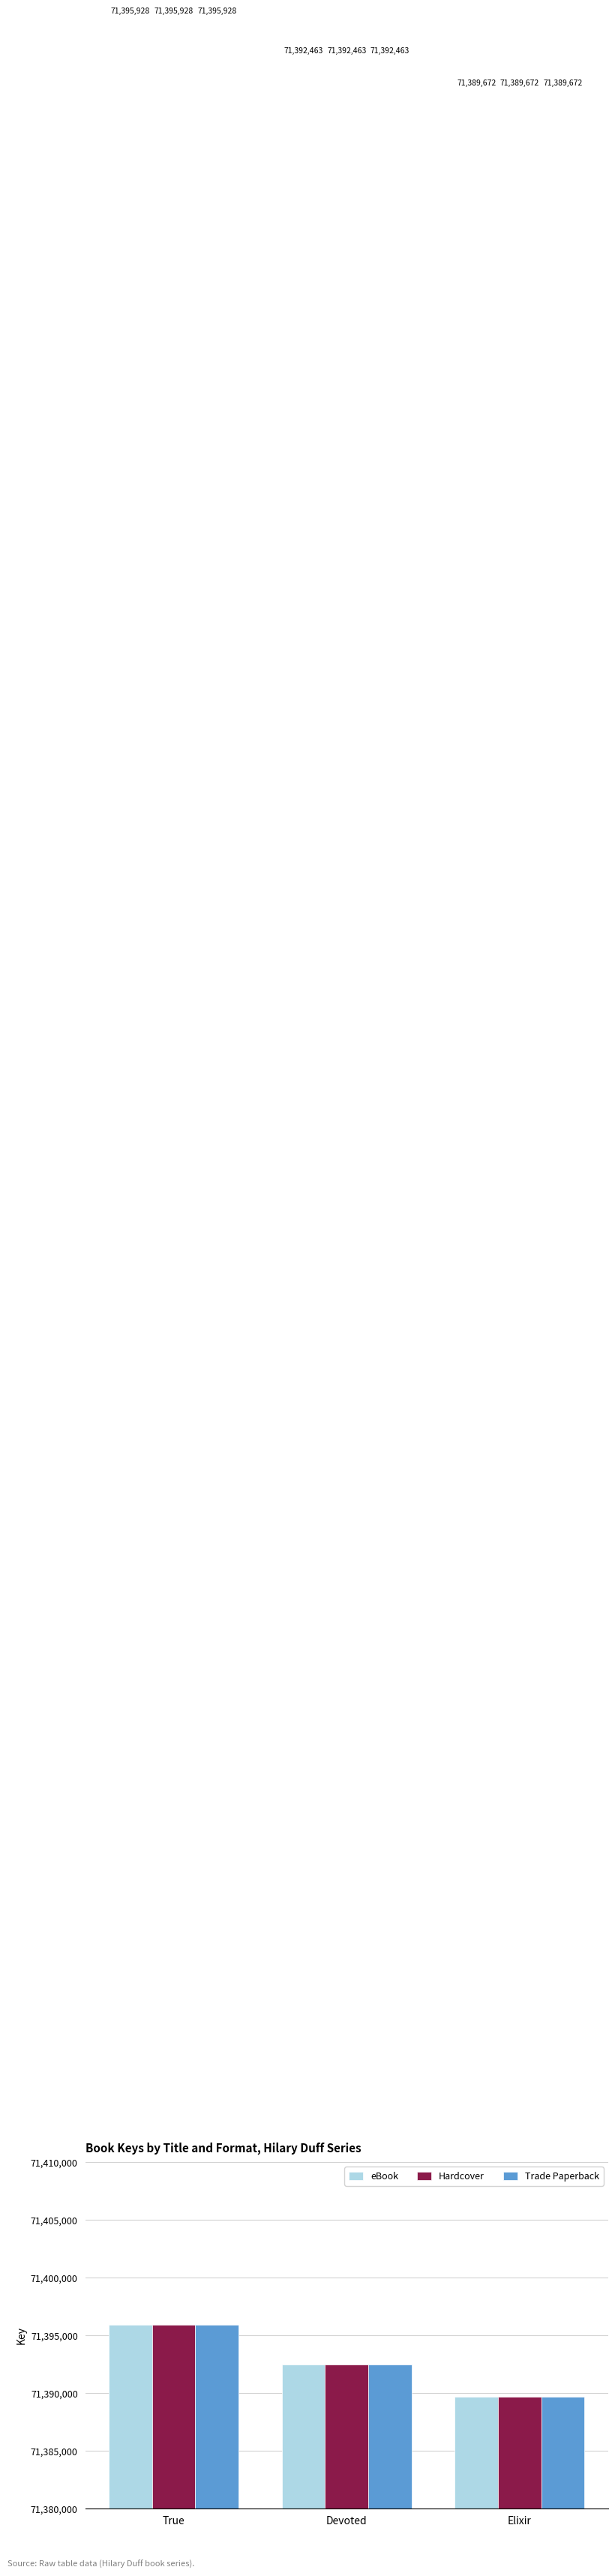

What is the highest value of the eBook series?

71395928